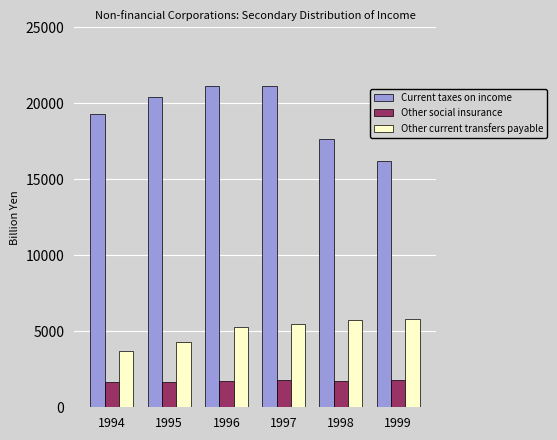

The value of Other current transfers payable at 1997 is 2017.6. True or false?

False